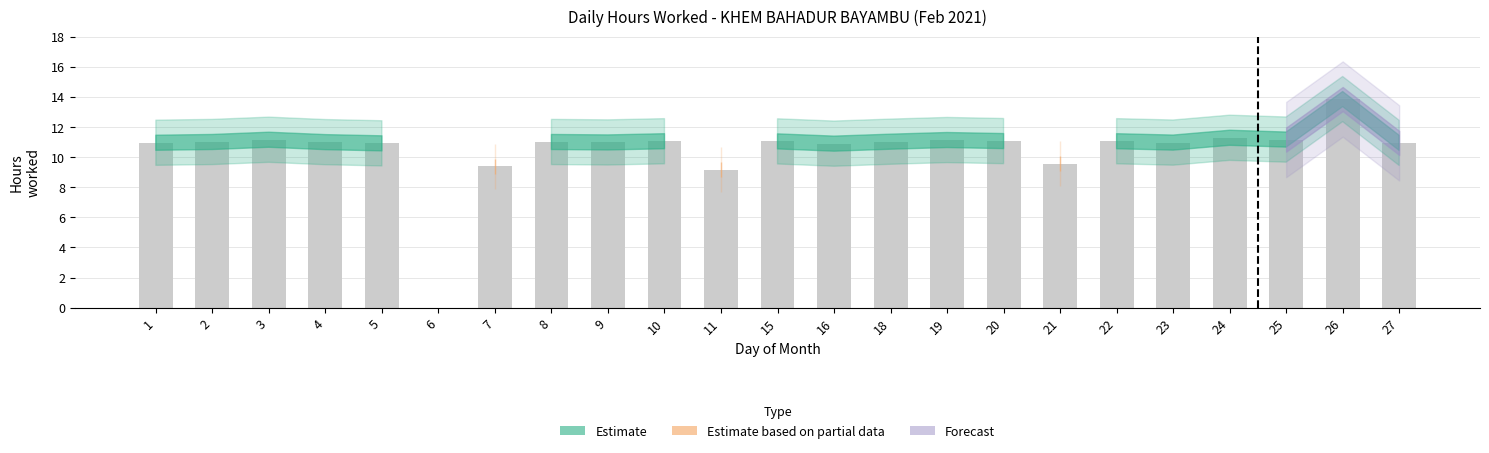

How many positive values are there?

22